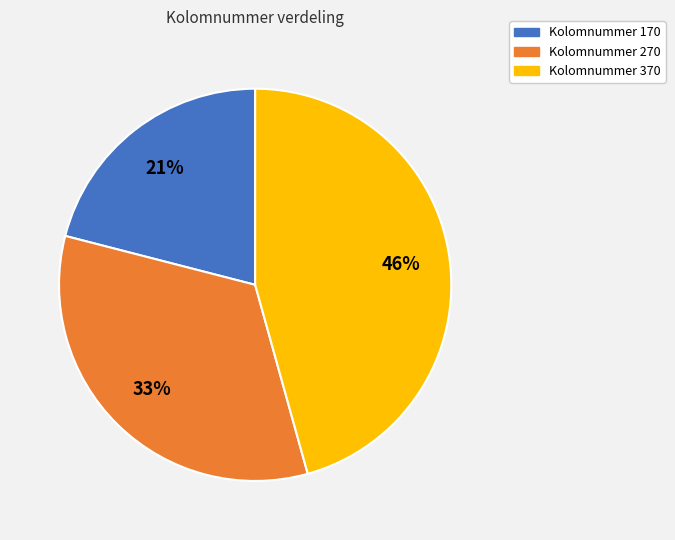

The Kolomnummer 370 slice represents 58% of the pie. True or false?

False